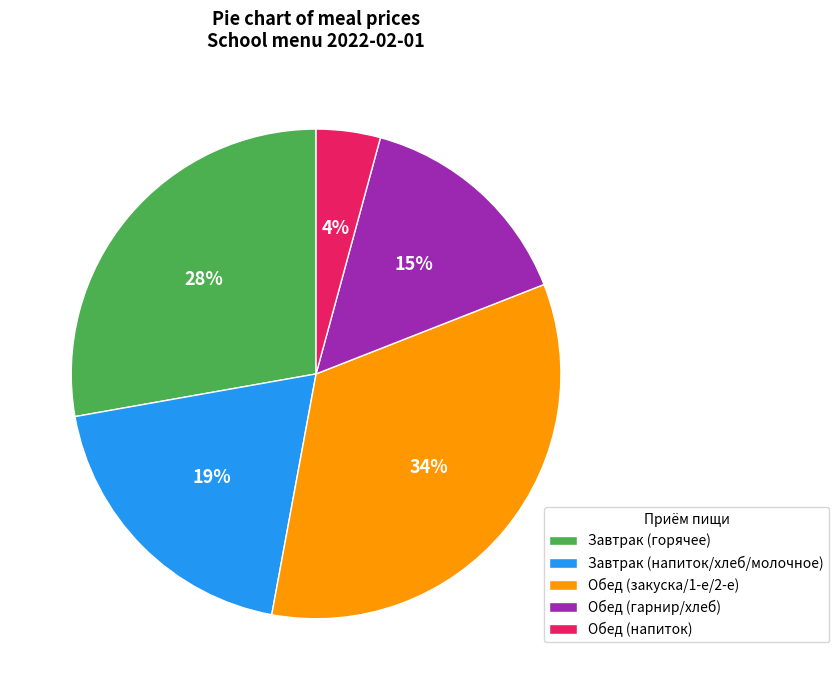

Which has a higher value, Обед (гарнир/хлеб) or Обед (закуска/1-е/2-е)?

Обед (закуска/1-е/2-е)